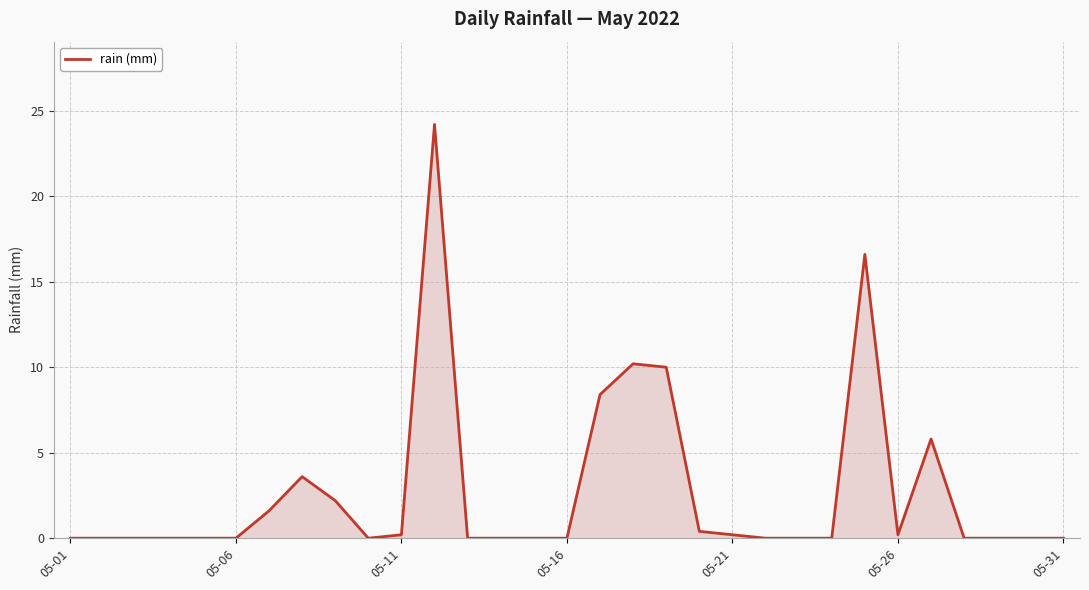

What is the difference between the maximum and minimum values?

24.2